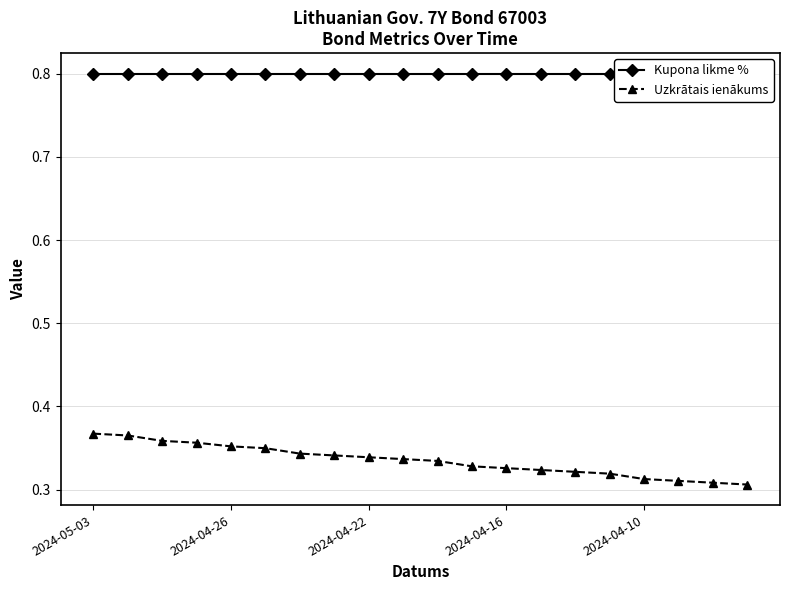

The Uzkrātais ienākums series shows 0.3 at 18. True or false?

True